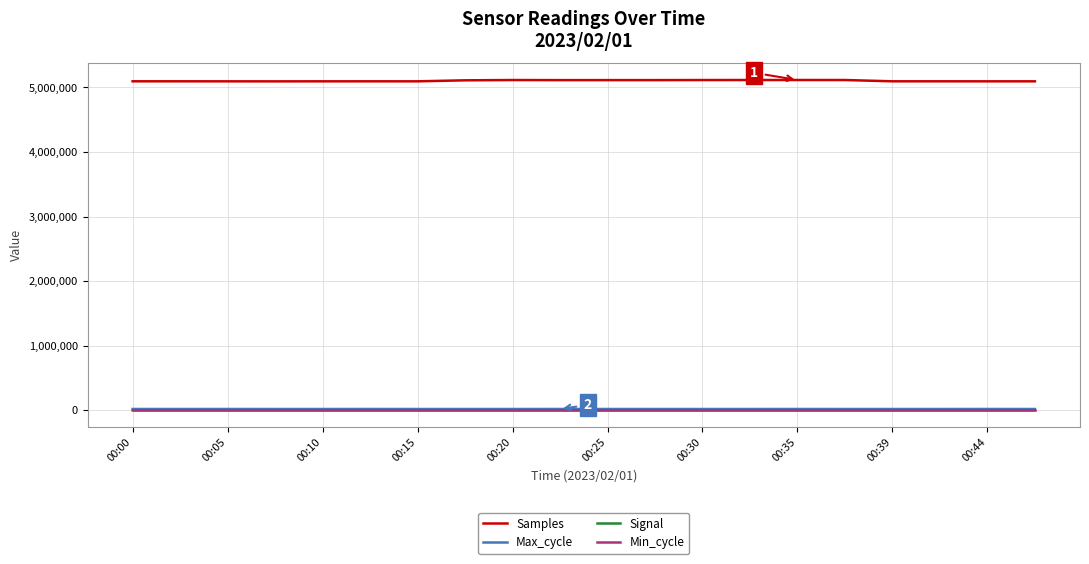

True or false: Samples and Min_cycle intersect in this chart.

False